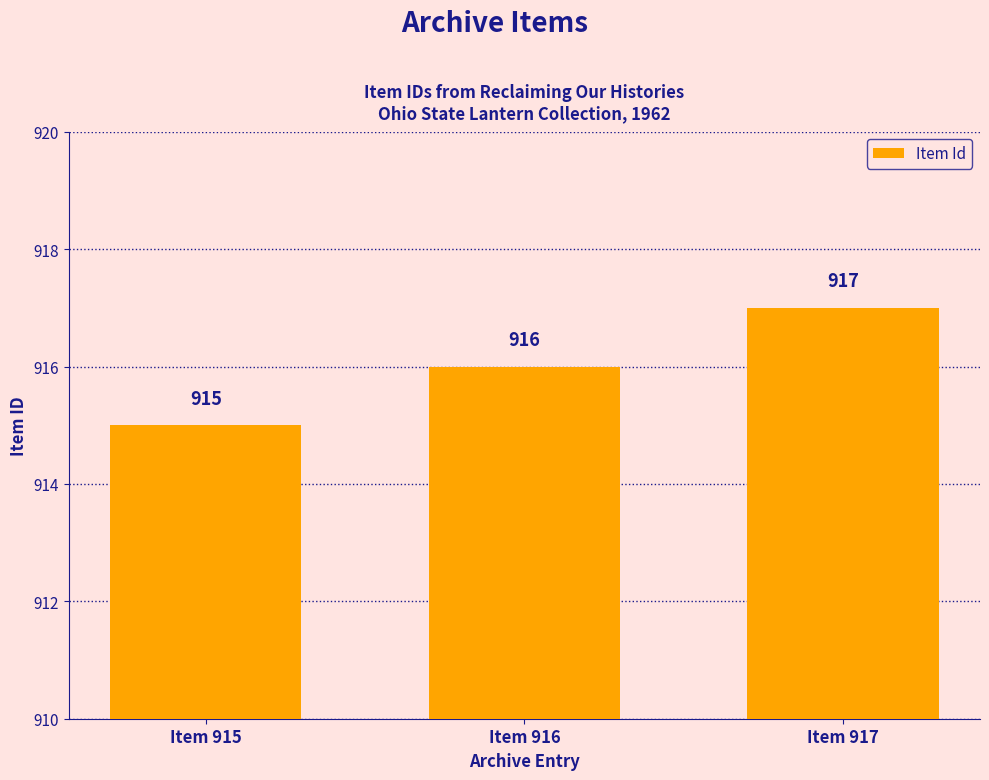

Which has a higher value, Item 917 or Item 915?

Item 917